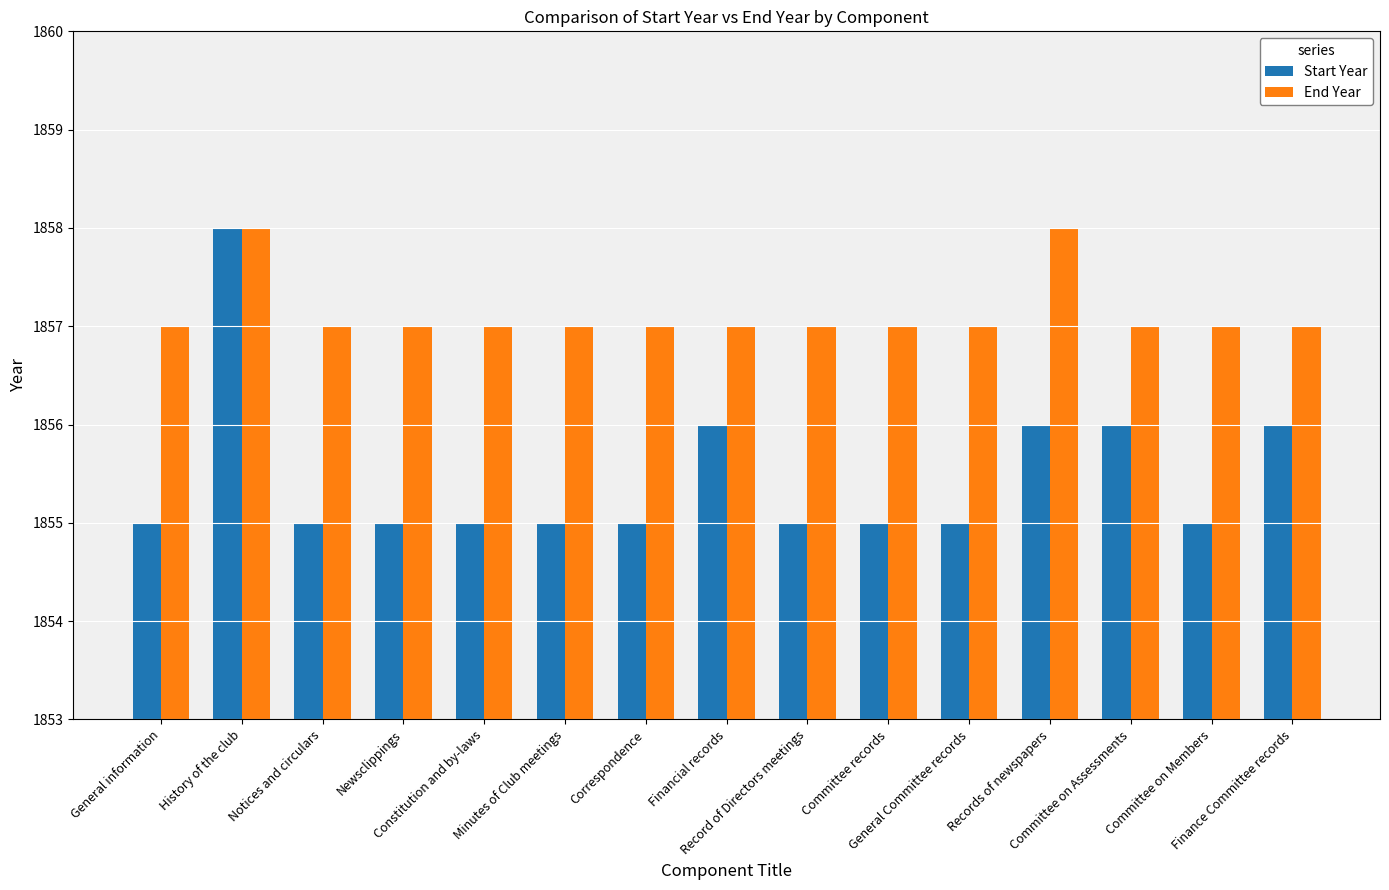

Are the bars grouped side by side (vs. stacked)?

Yes